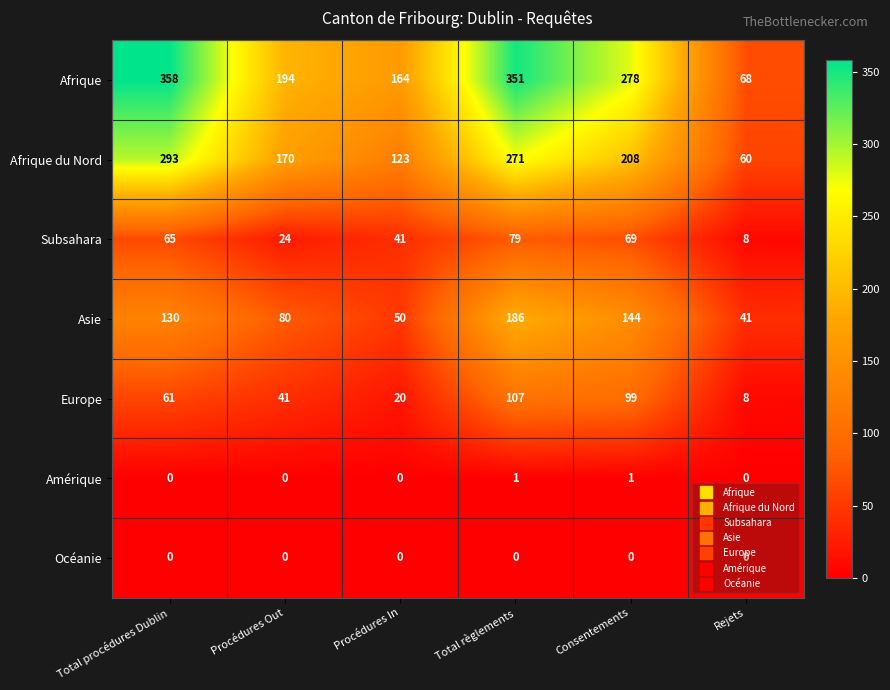

What is the total value across all series at Procédures In?

398